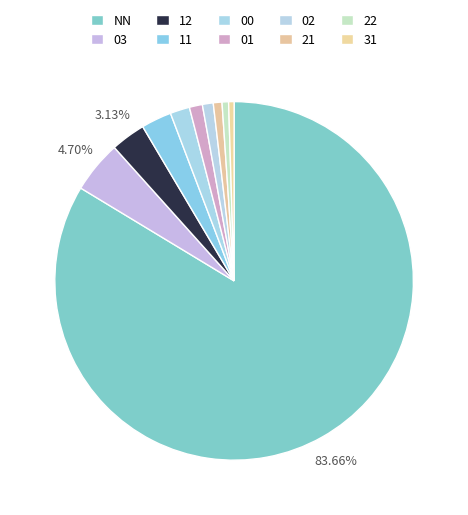

How many slices are in this pie chart?

10